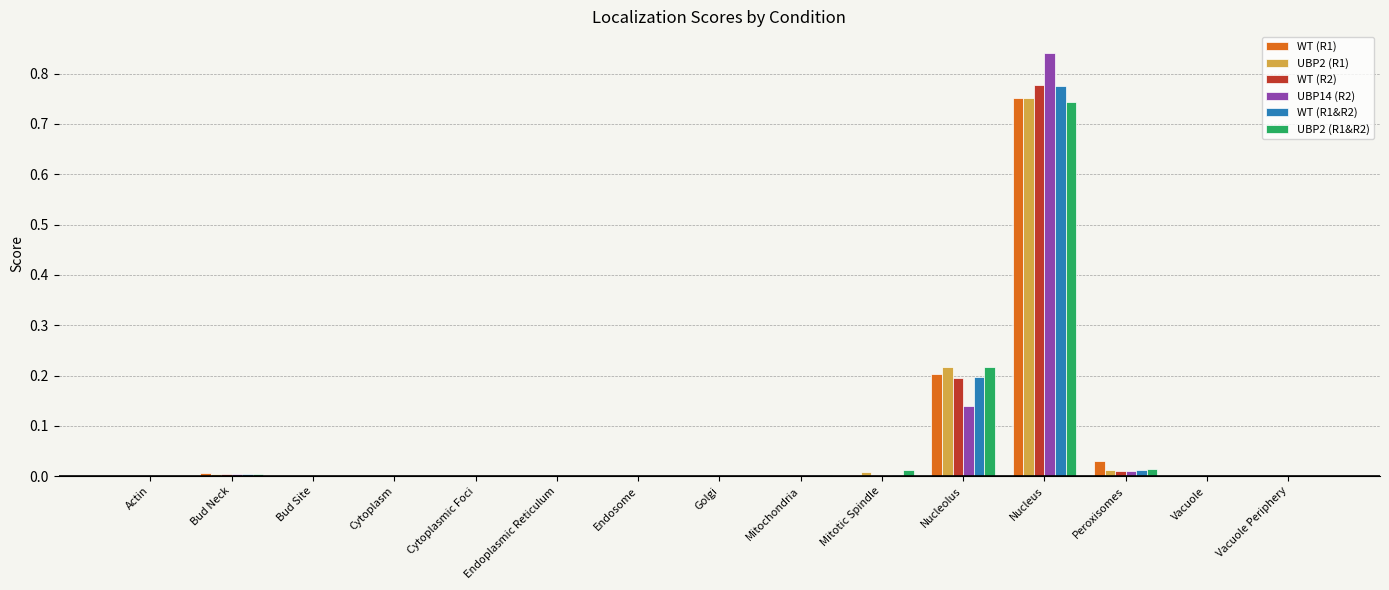

At which category is the sum across all series the highest?

Nucleus